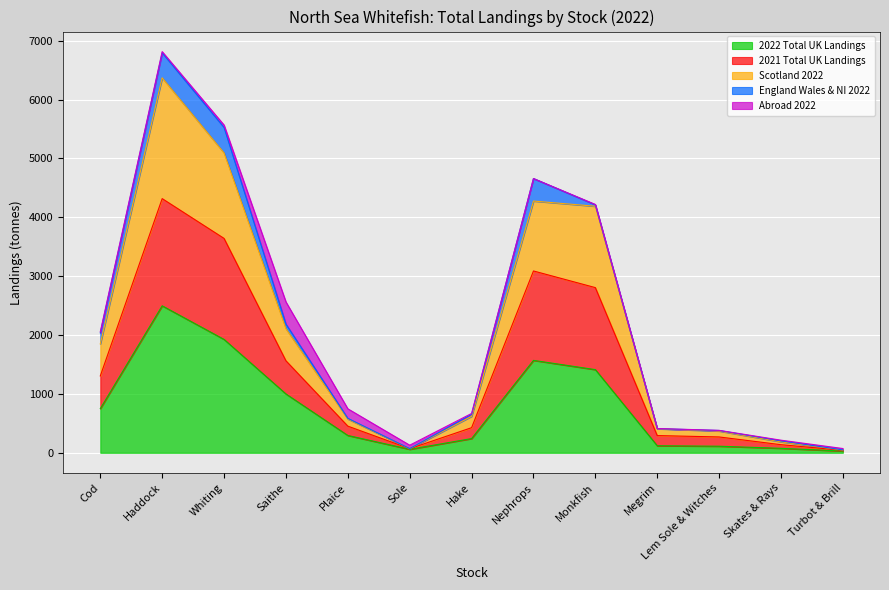

Which category has the highest value in the 2022 Total UK Landings series?

Haddock